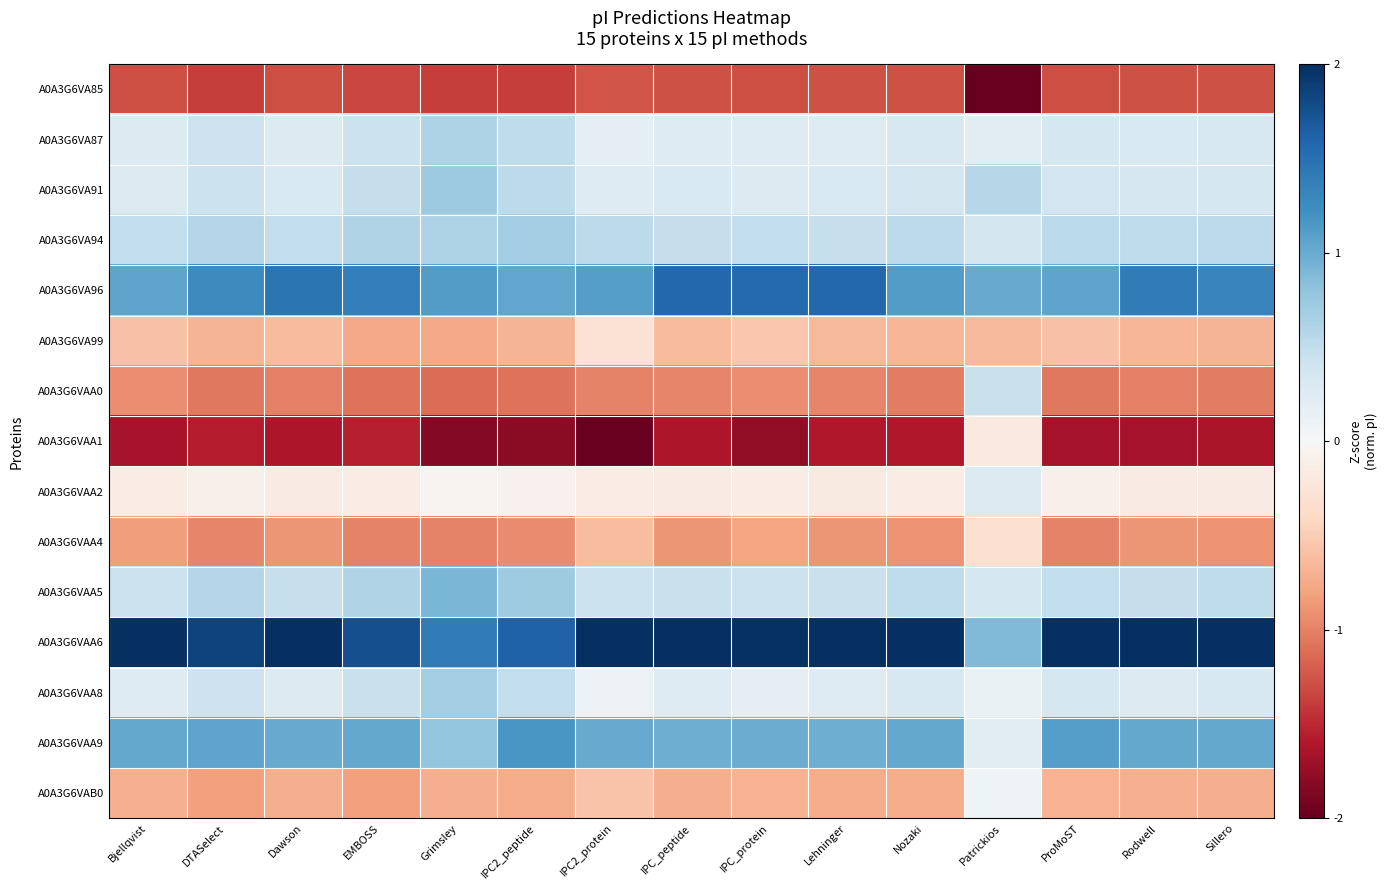

List the series in order of their peak value, lowest first.

A0A3G6VA85, A0A3G6VAA4, A0A3G6VA99, A0A3G6VAA1, A0A3G6VAB0, A0A3G6VAA2, A0A3G6VAA0, A0A3G6VA87, A0A3G6VA94, A0A3G6VAA8, A0A3G6VA91, A0A3G6VAA5, A0A3G6VAA9, A0A3G6VA96, A0A3G6VAA6